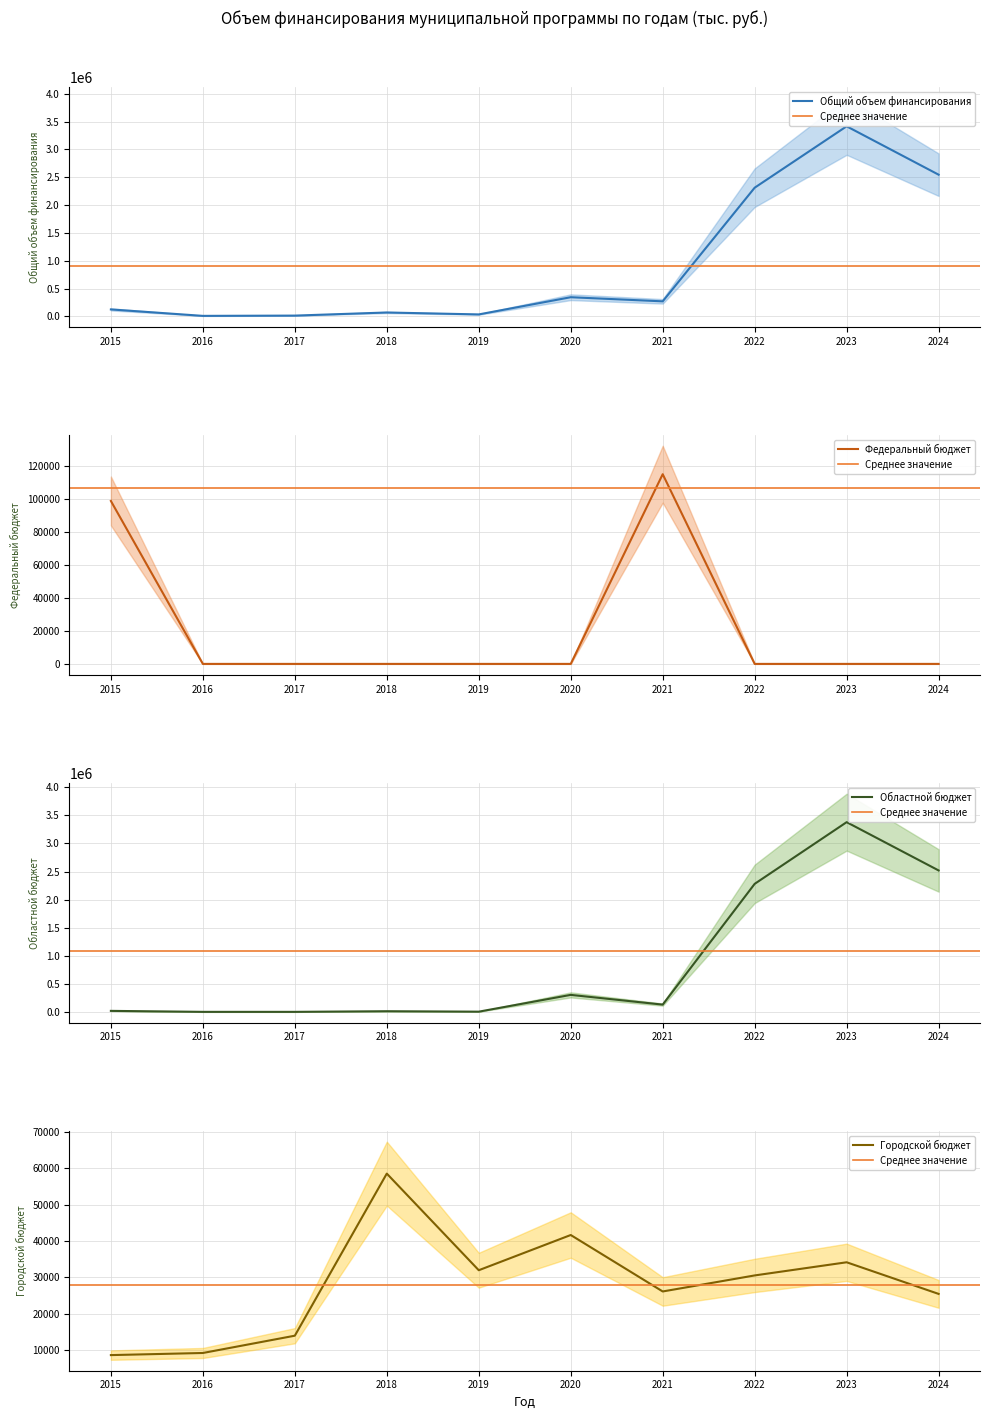

Reading left to right, extract all data points from this chart.

Общий объем финансирования: 124964.7	9216.5	13966.9	69879.7	35279.0	344066.5	270205.0	2311195.7	3413890.3	2544898.4
Федеральный бюджет: 98793.9	0.0	0.0	0.0	0.0	0.0	115023.2	0.0	0.0	0.0
Областной бюджет: 17534.8	0.0	0.0	11376.3	3326.0	302434.8	129063.2	2280671.1	3379751.4	2519449.4
Городской бюджет: 8636.0	9216.5	13966.9	58503.4	31953.0	41631.7	26118.6	30524.6	34138.9	25449.0